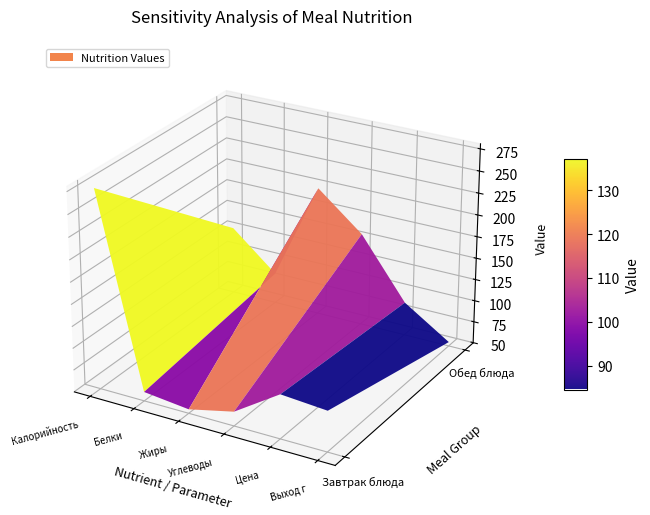

Is it true that макароны с сыром equals 71.3 at Калорийность?

False